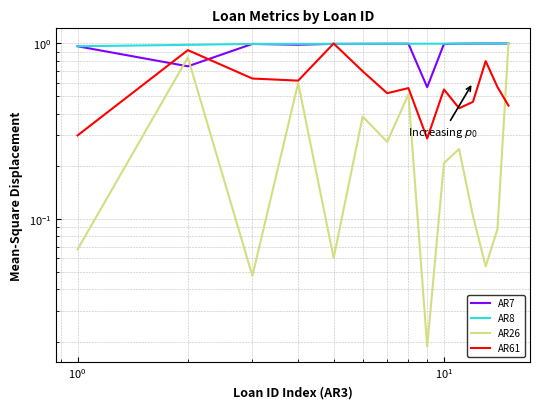

Does the chart have visible grid lines?

Yes